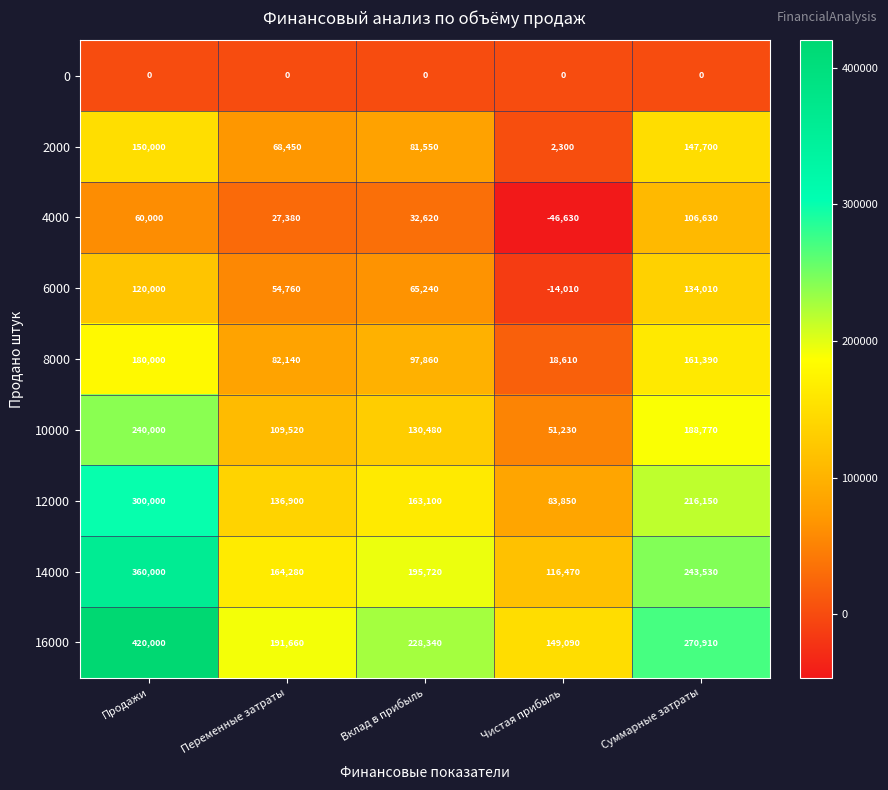

Which series changed the most between Продажи and Чистая прибыль?

16000